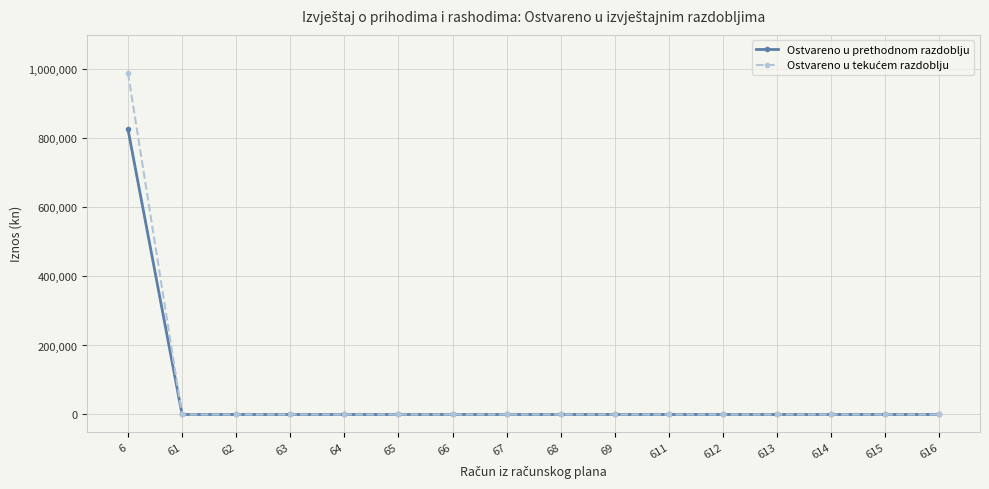

What is the difference between the maximum and second lowest values in the Ostvareno u prethodnom razdoblju series?

826193.1